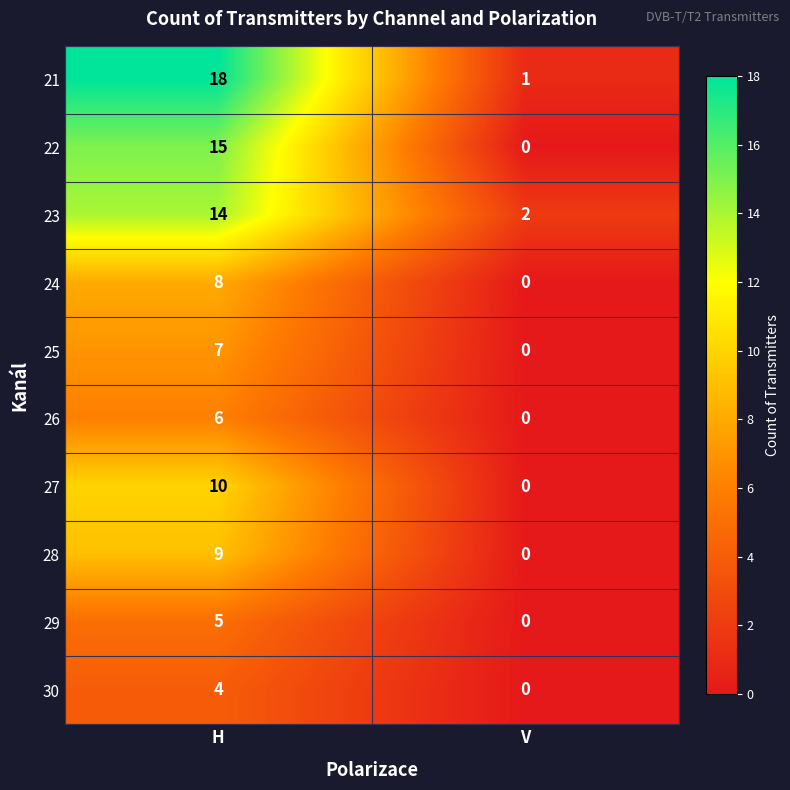

Which series changed the most between H and V?

21